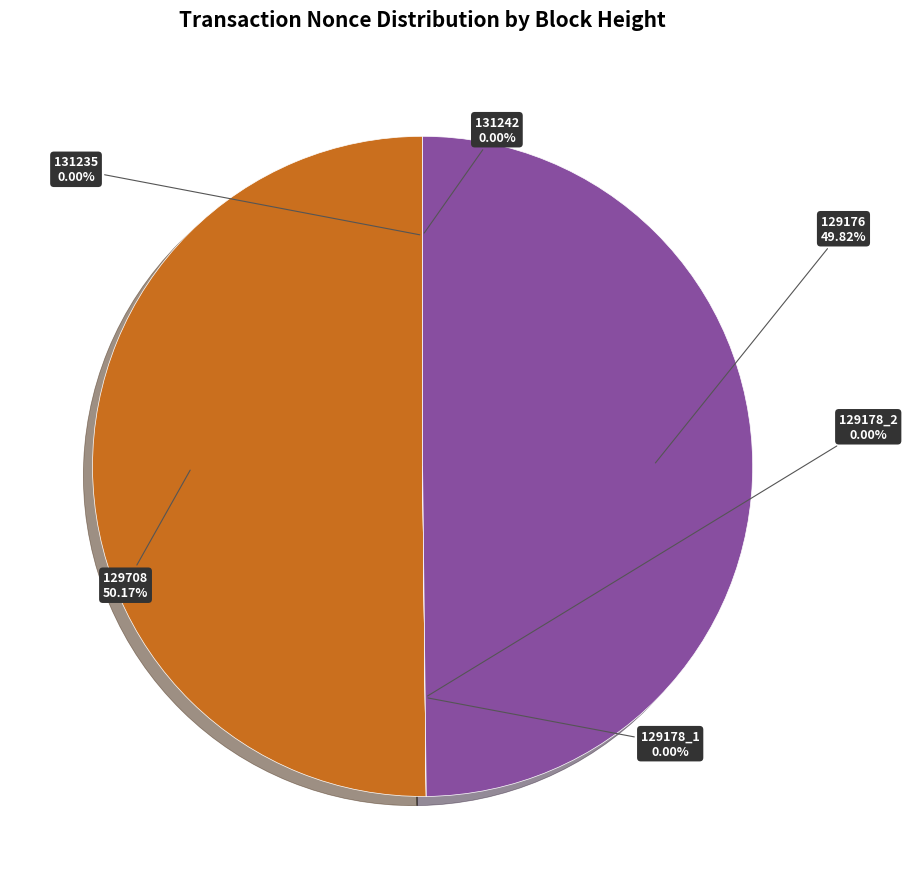

The 129178_1 slice represents 0% of the pie. True or false?

True